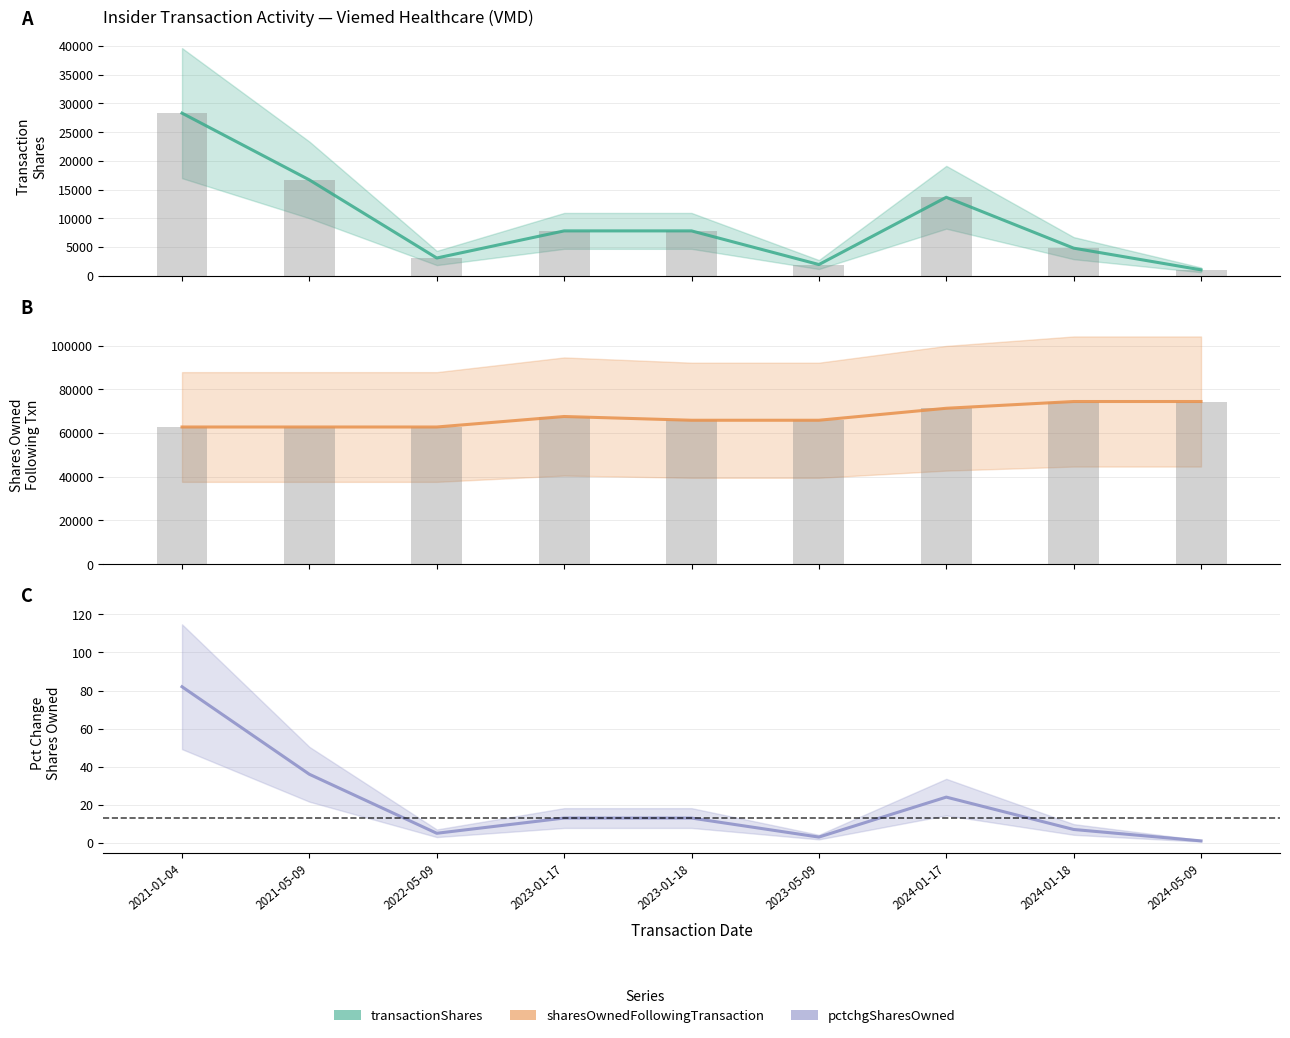

List the series in order of their peak value, highest first.

sharesOwnedFollowingTransaction, transactionShares, pctchgSharesOwned